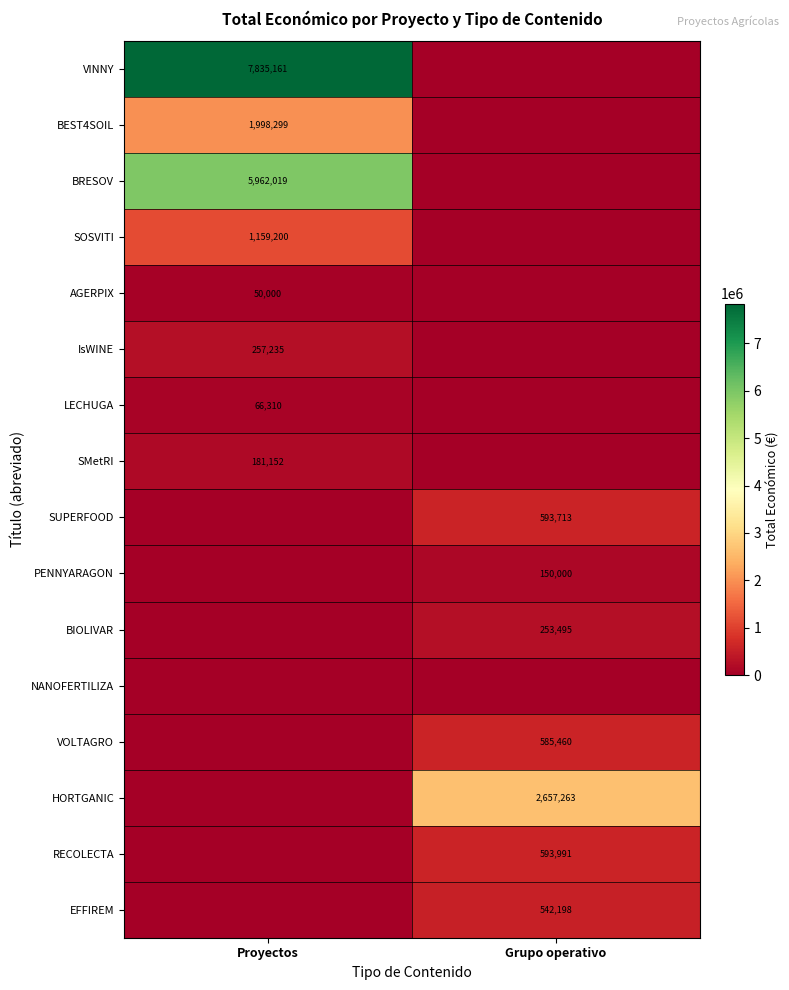

The value of BRESOV at Proyectos is 5962019. True or false?

True